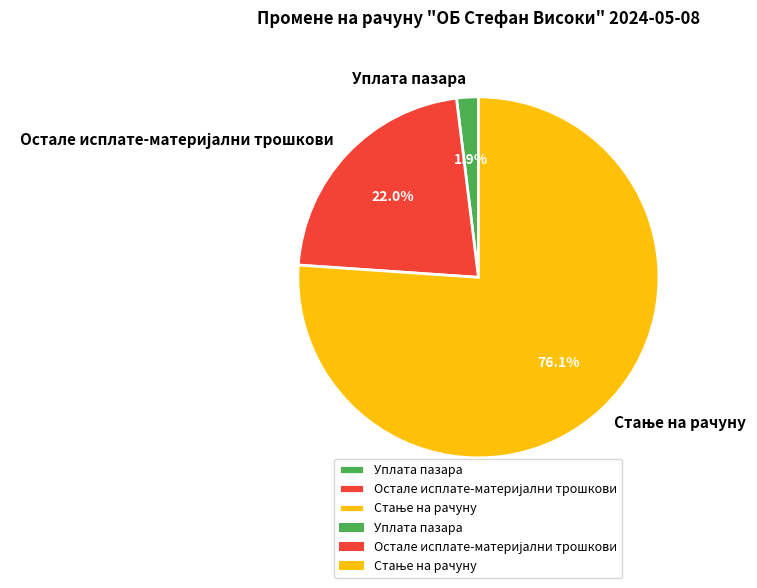

What portion of the pie excludes Уплата пазара?

98.1%